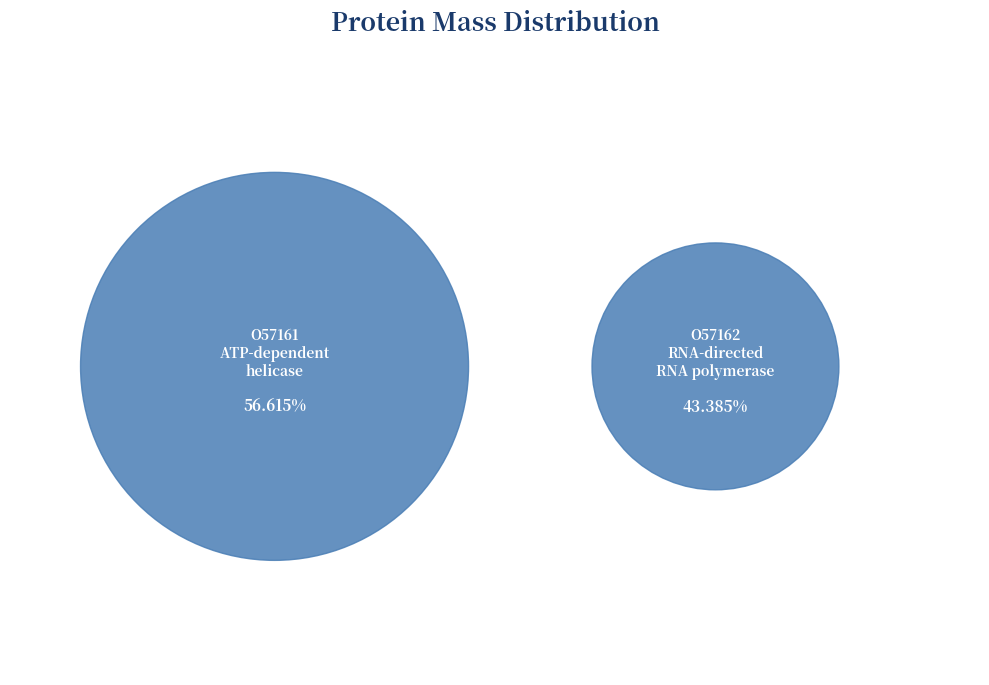

To the nearest percent, what portion does tr|O57162|O57162_9BROM RNA-directed RNA polymerase represent?

43%